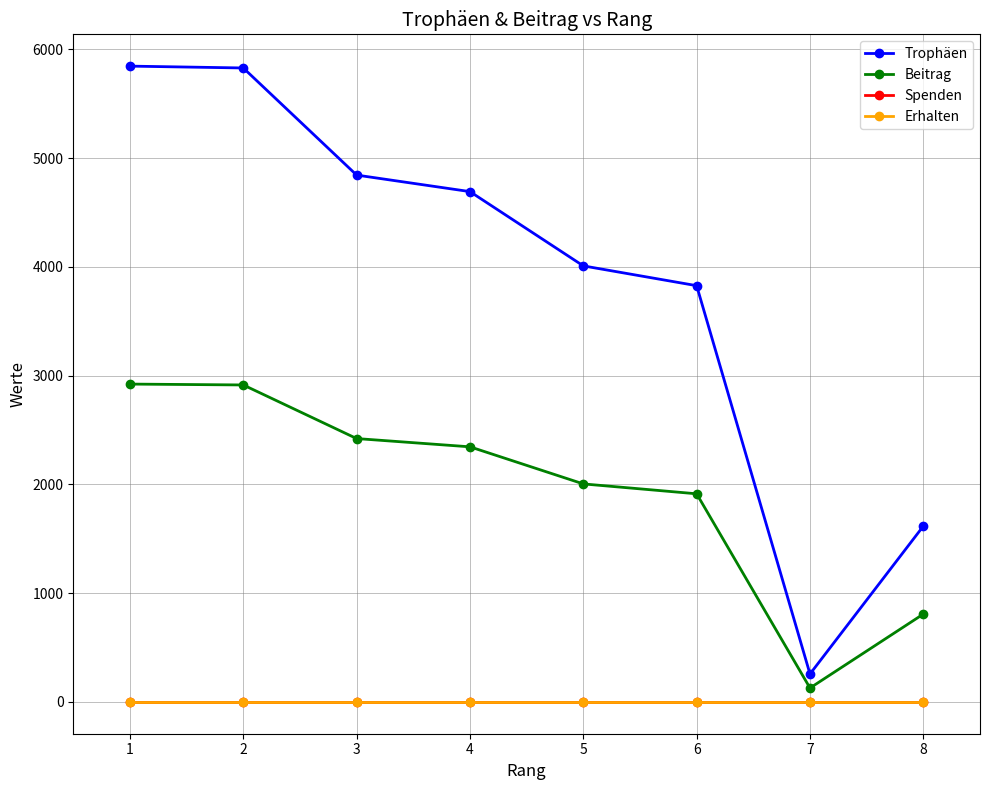

Rank the series by their maximum value, from lowest to highest.

Spenden, Erhalten, Beitrag, Trophäen